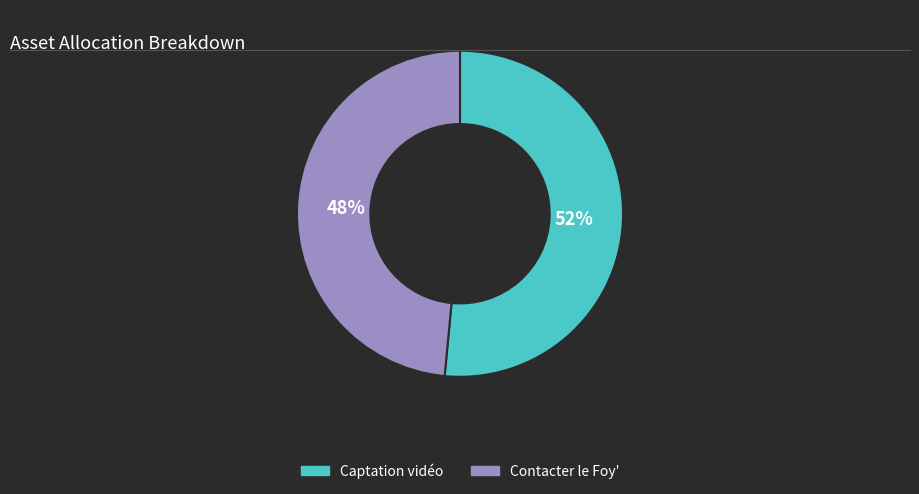

What percentage is the Captation vidéo slice, to the nearest percent?

52%